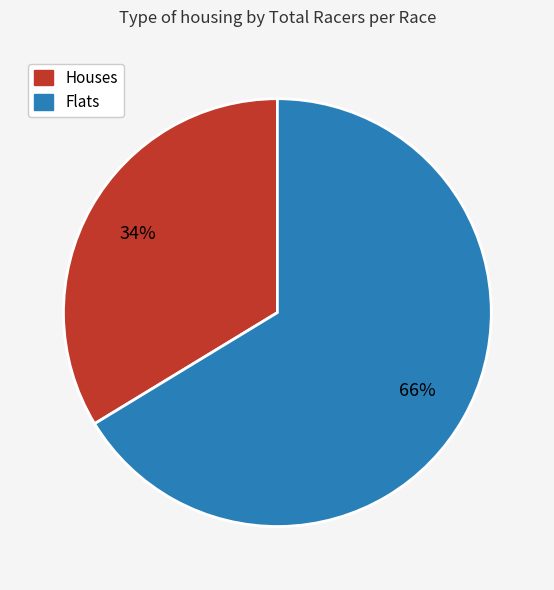

Is there any slice that represents more than half of the pie?

Yes